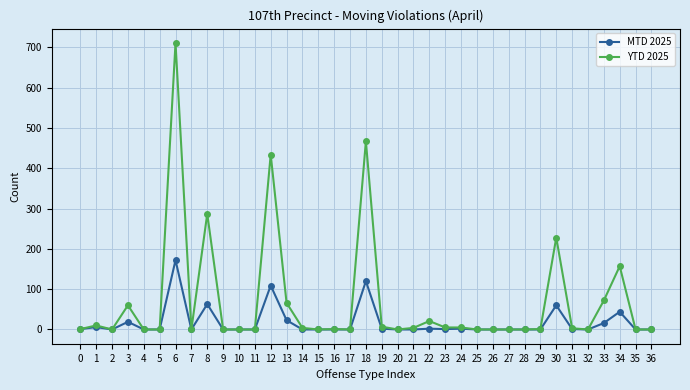

Is this an area chart (filled region under the line)?

No